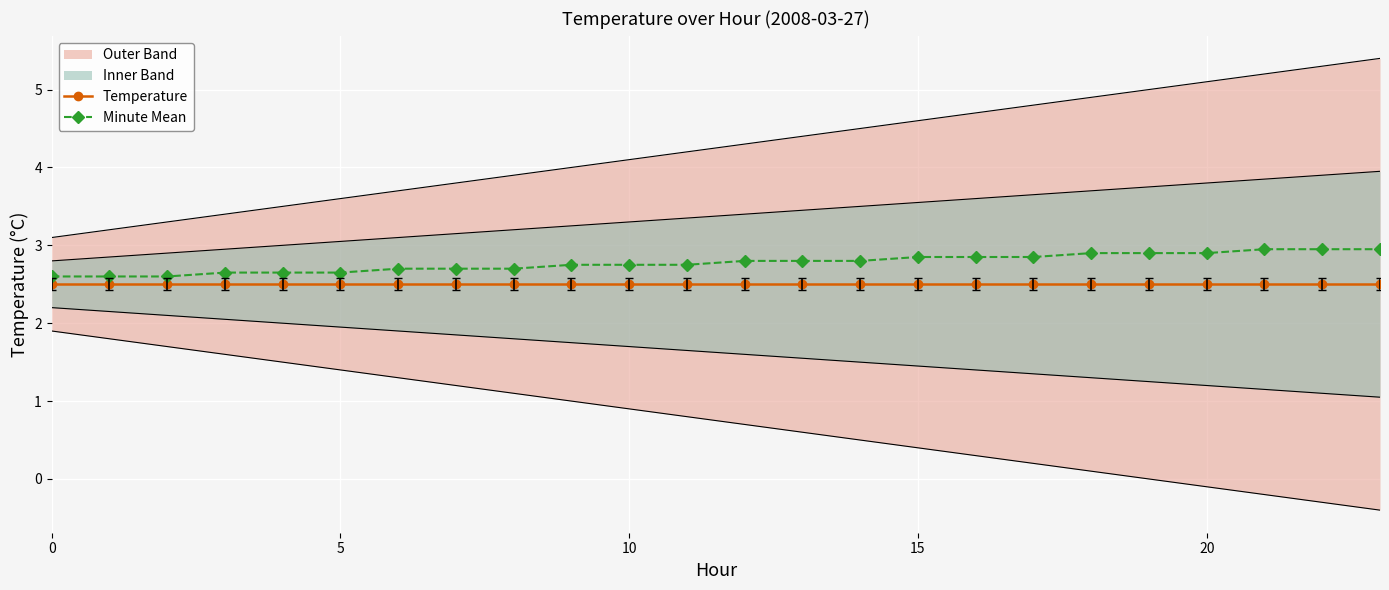

At which label does Minute Mean reach its peak?

21